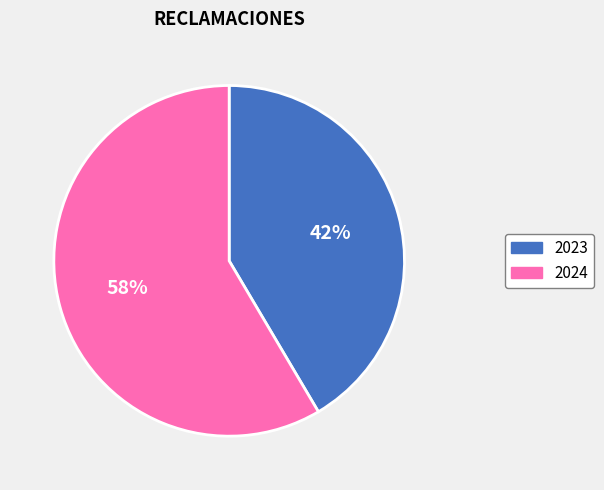

Between 2024 and 2023, which is larger?

2024